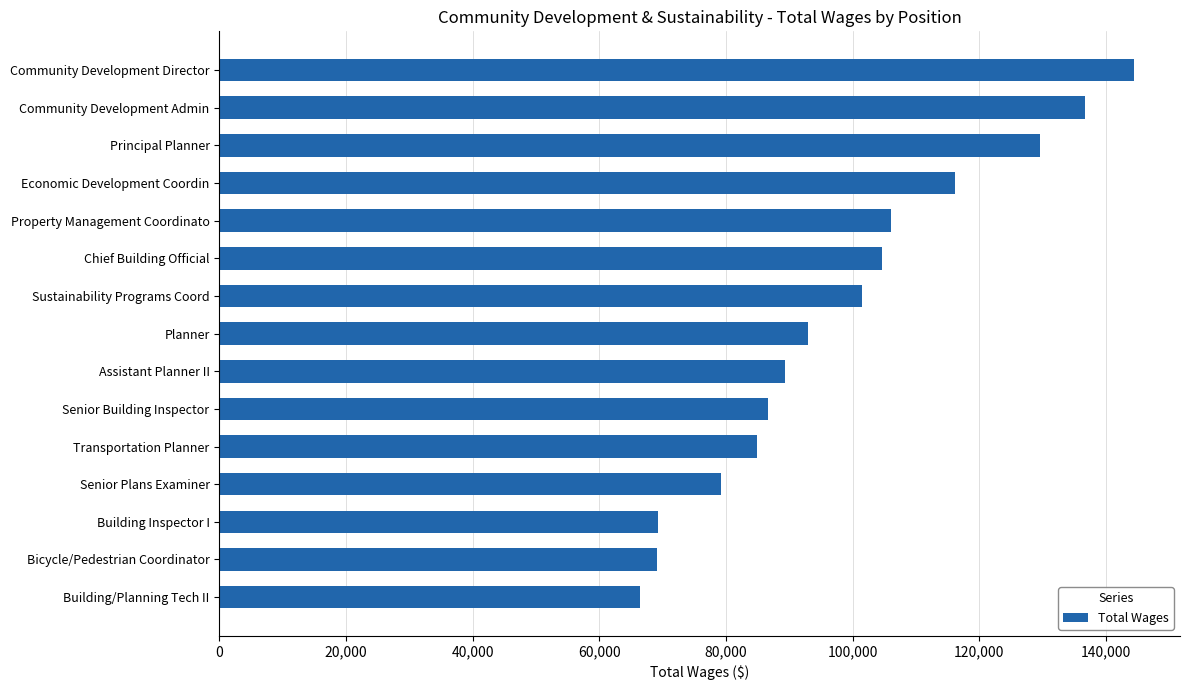

Read the value at Building/Planning Tech II, to the nearest 50.

66400